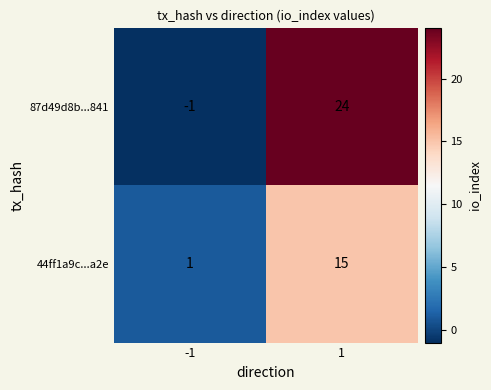

Rank the series by their maximum value, from highest to lowest.

87d49d8b...841, 44ff1a9c...a2e